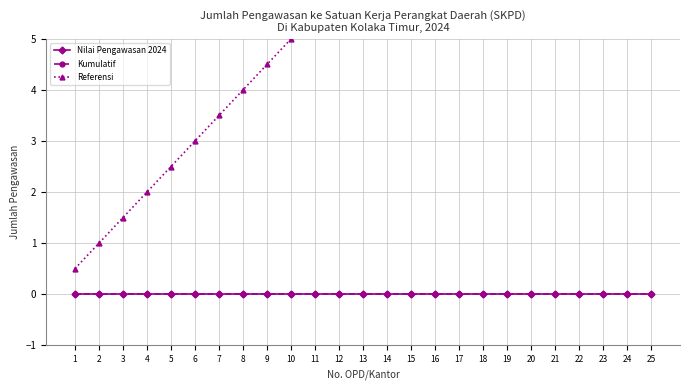

What is the difference between the Referensi values at 19 and 13?

3.0